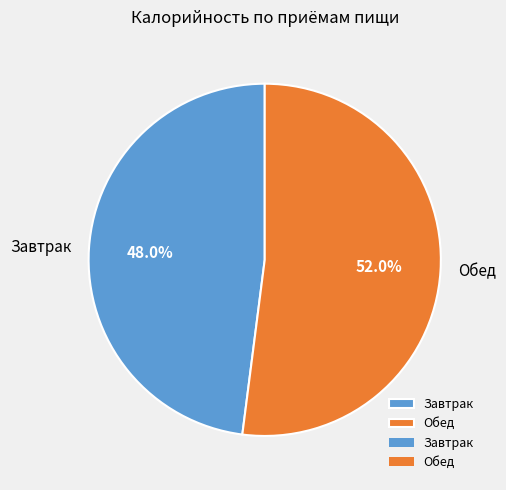

Which has a higher value, Завтрак or Обед?

Обед